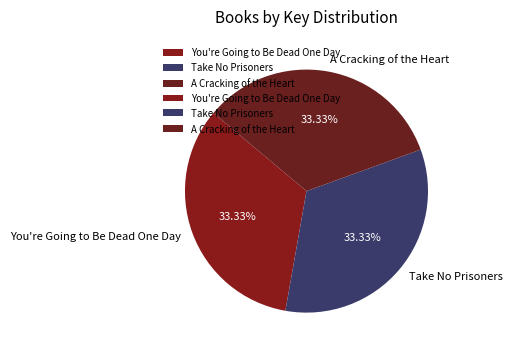

Approximately how many times larger is the value at Take No Prisoners compared to A Cracking of the Heart?

1.0